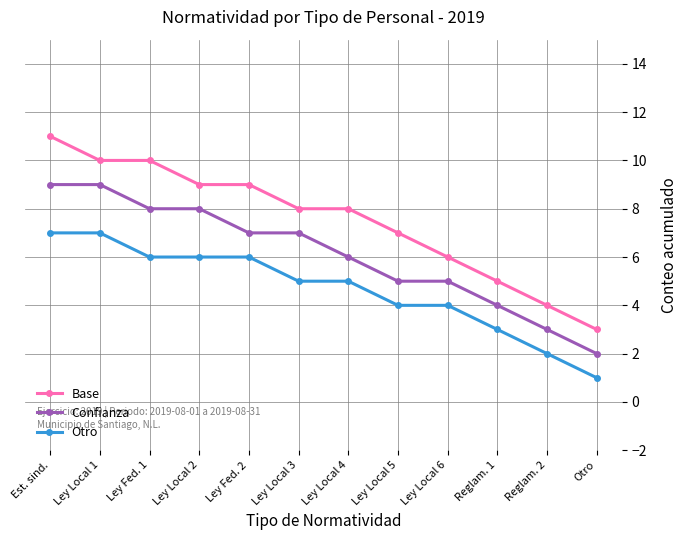

What are all the series names shown in the legend?

Base, Confianza, Otro